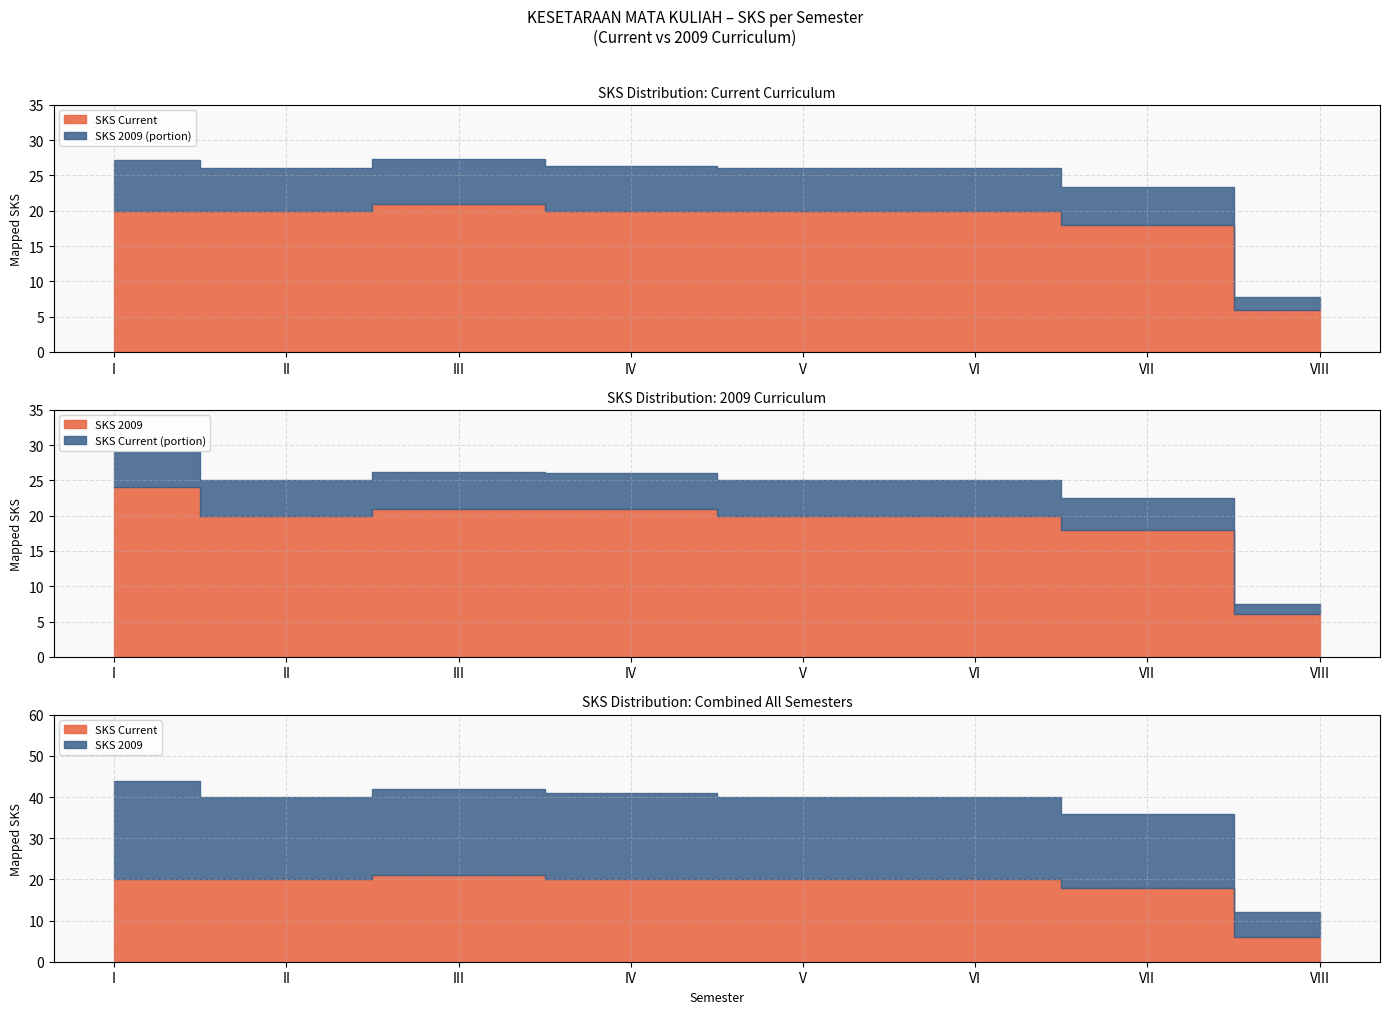

What is the greatest value displayed?

24